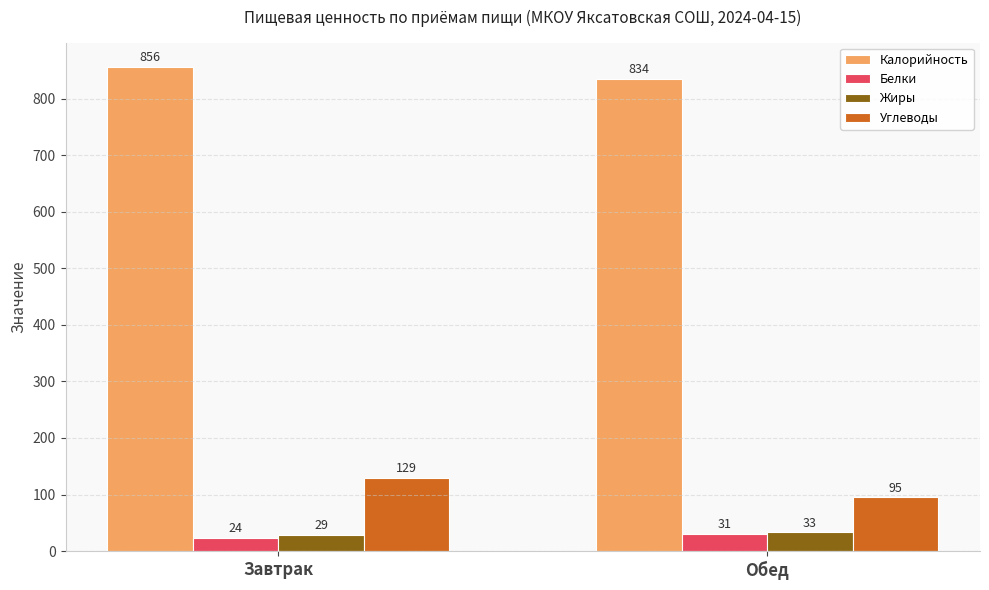

How many distinct data groups are displayed?

4